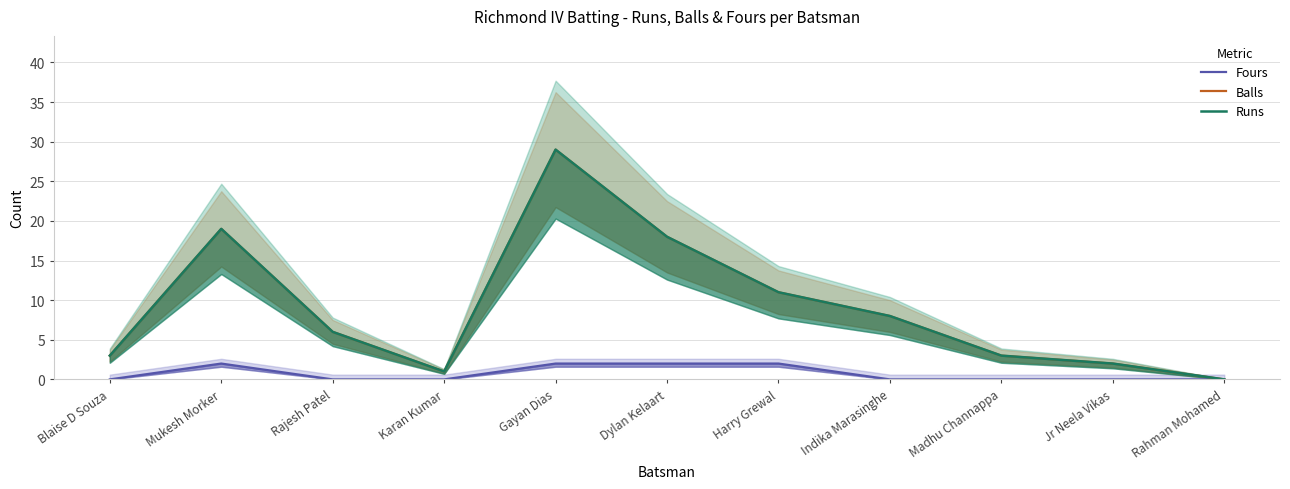

True or false: Runs has a value of 32 at Mukesh Morker.

False